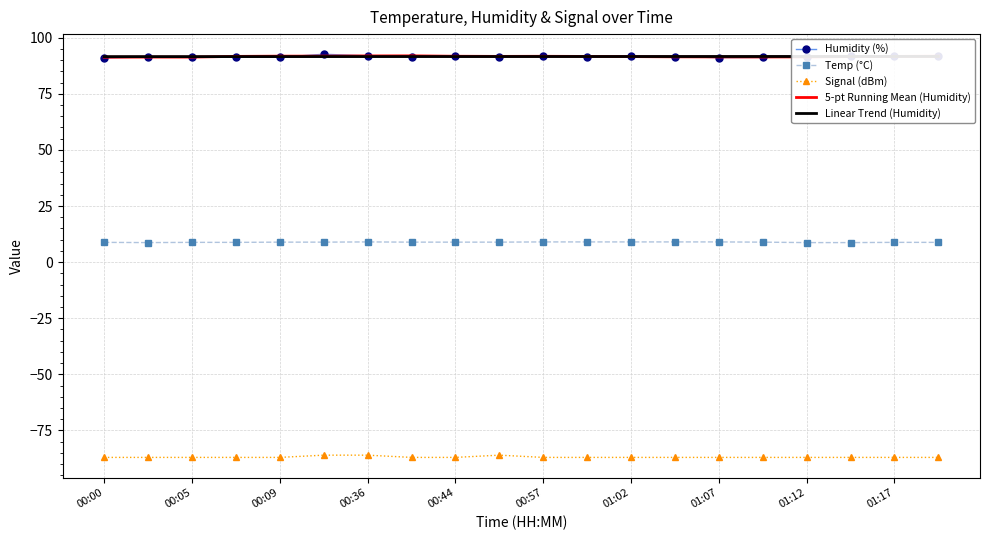

What is the sum of all Signal (dBm) values?

-1737.0